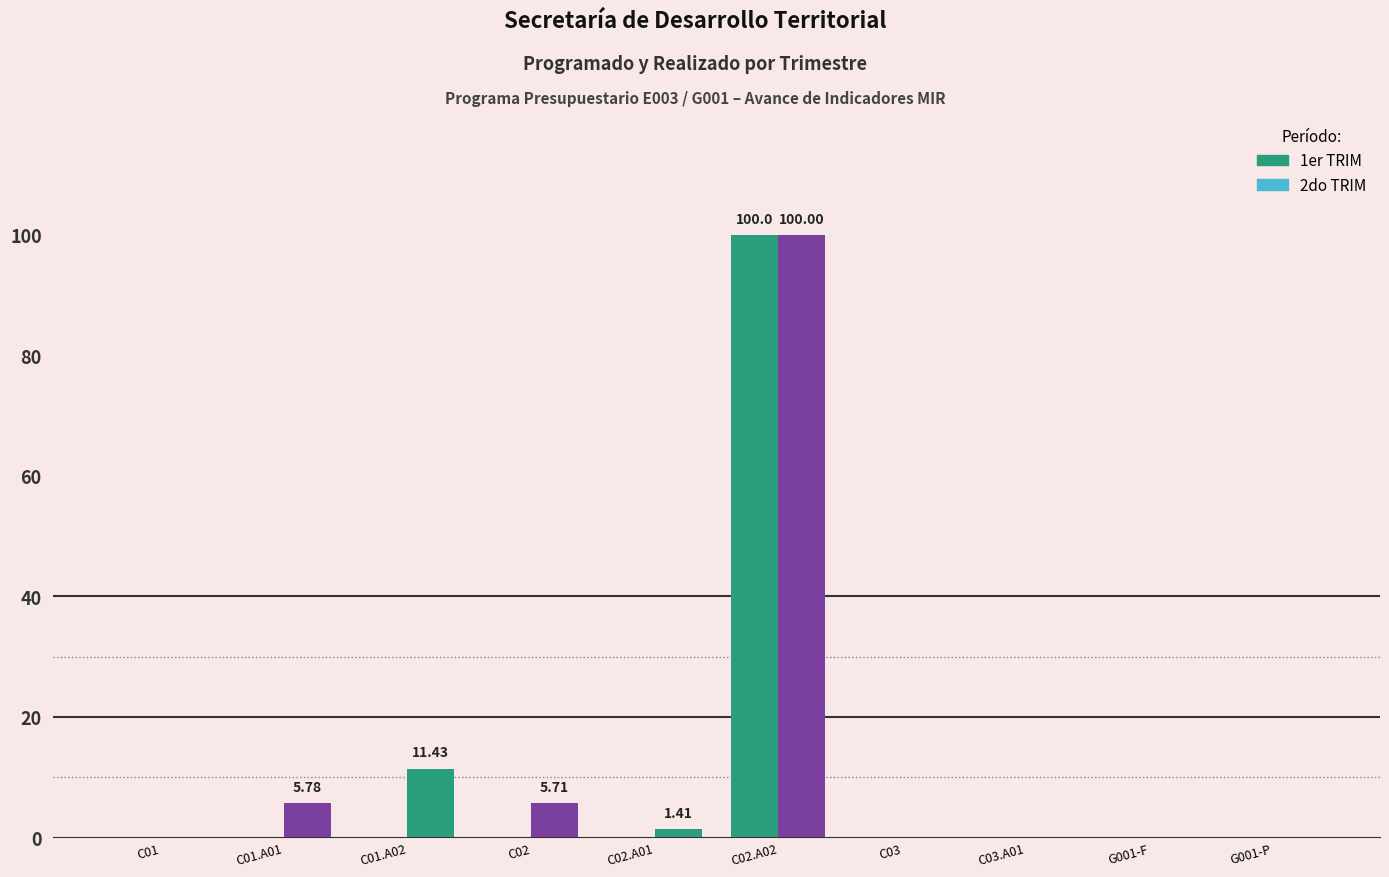

Which has a higher value, C02 or C02.A01?

C02